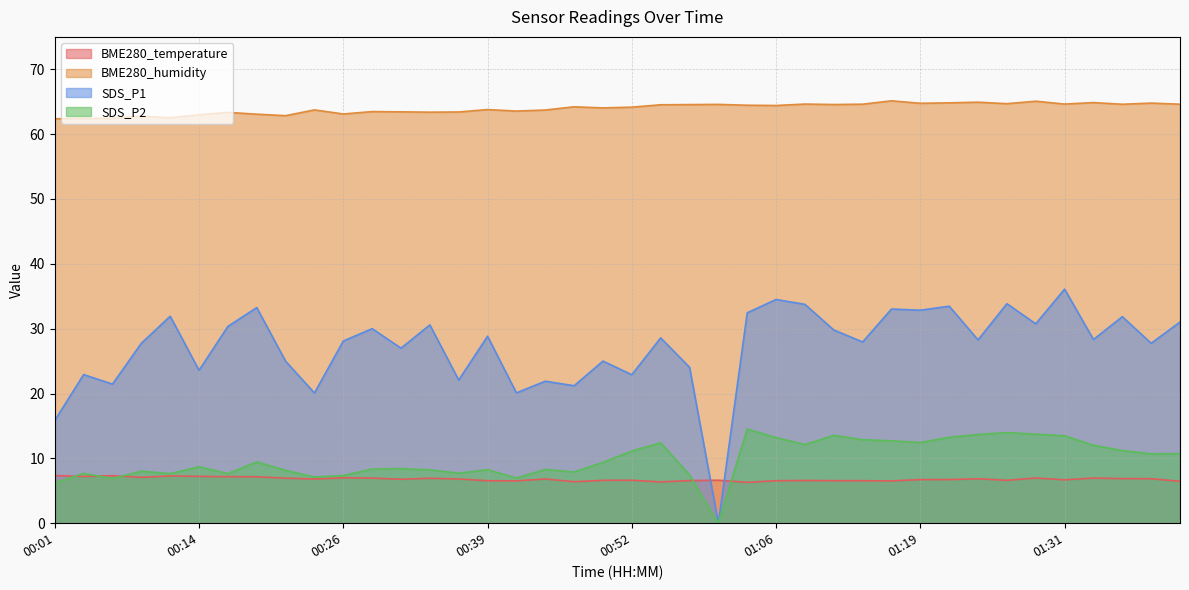

At which label does SDS_P2 reach its peak?

01:03